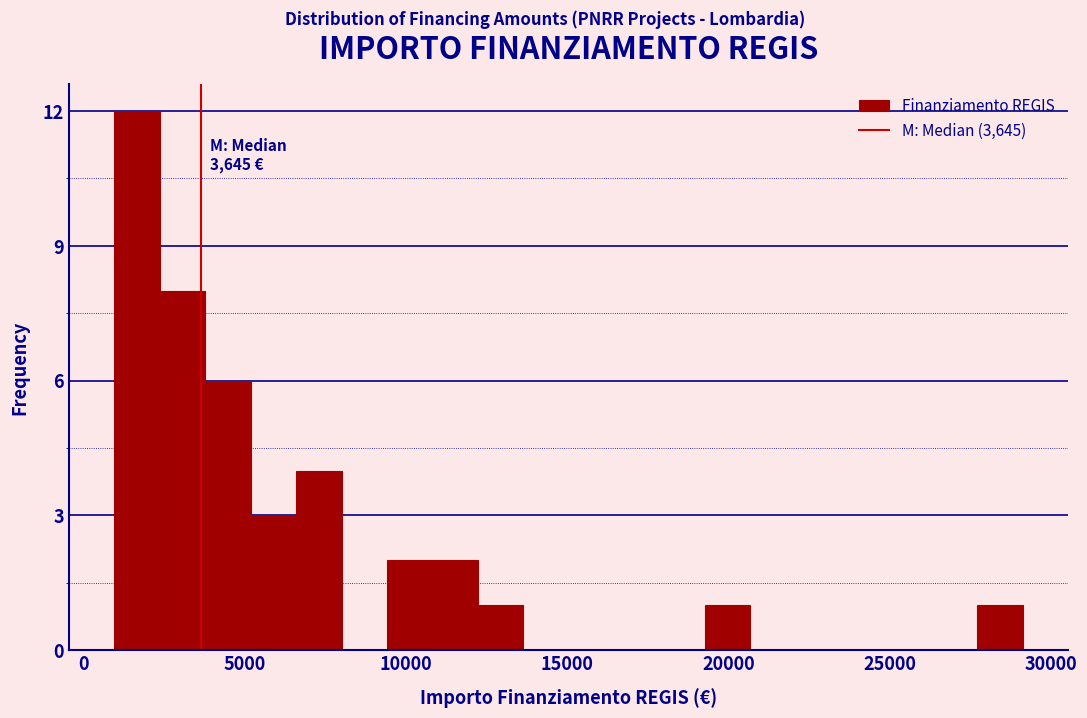

Read against the x-axis, roughly where is the centre of the tallest bar?

1500